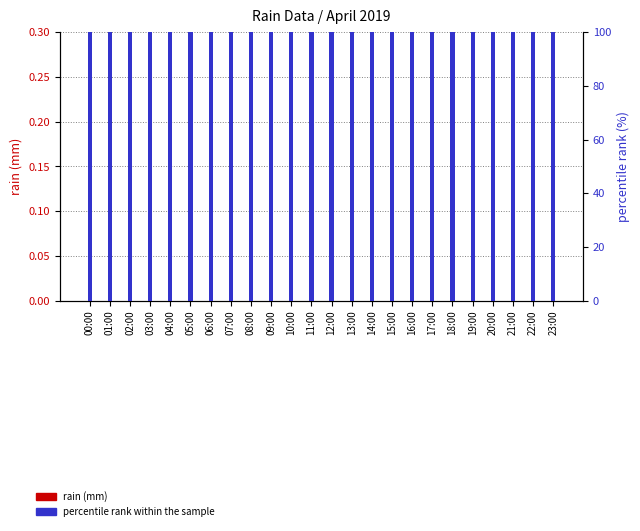

What are all the series names shown in the legend?

rain (mm), percentile rank within the sample